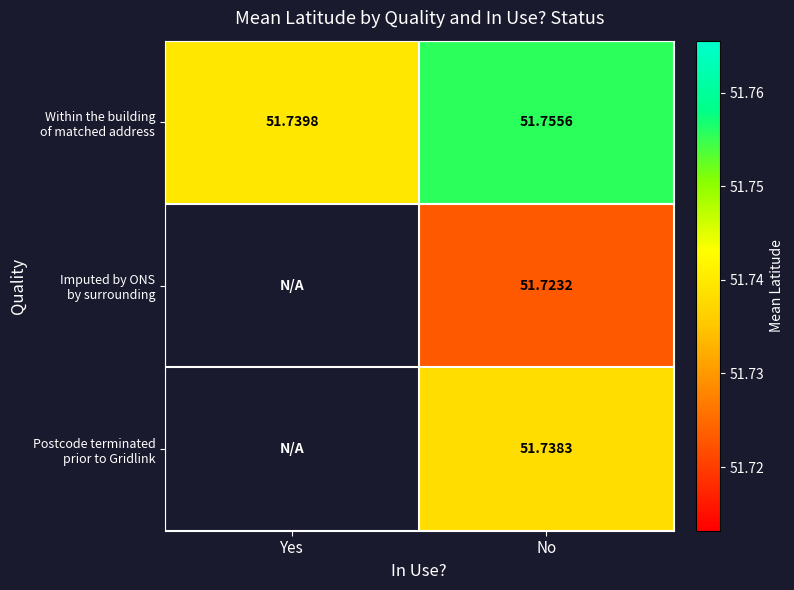

At which category is the sum across all series the highest?

No